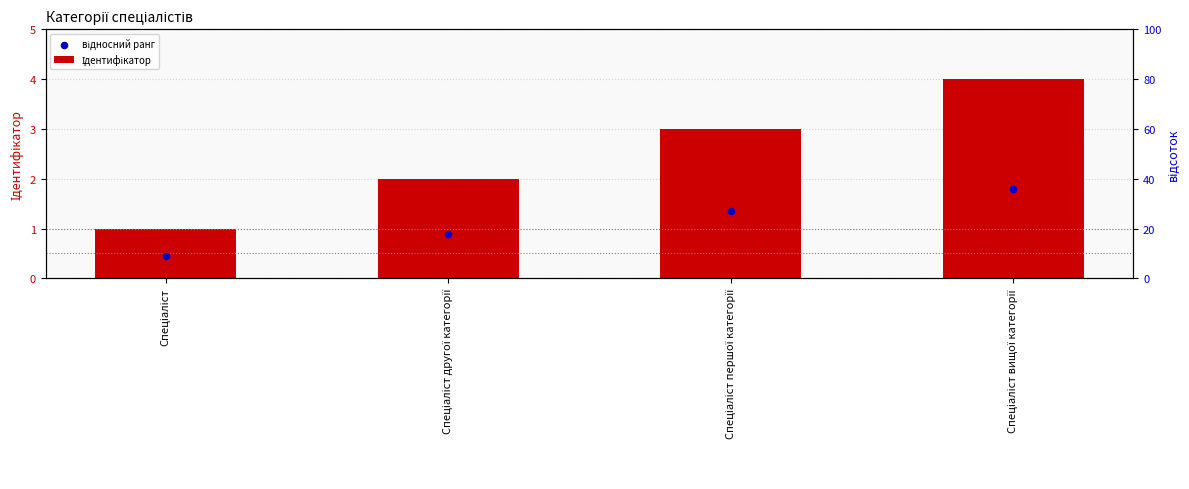

Which series has the largest total across all categories?

Ідентифікатор